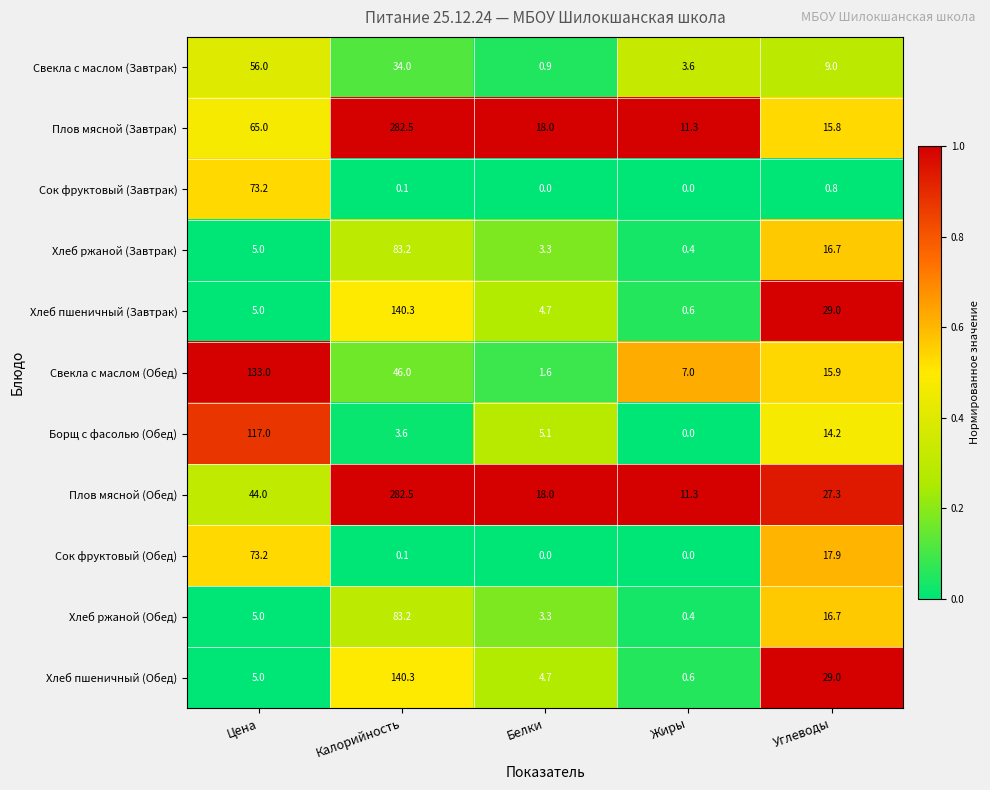

True or false: Хлеб пшеничный (Завтрак) has a value of 0.6 at Жиры.

True